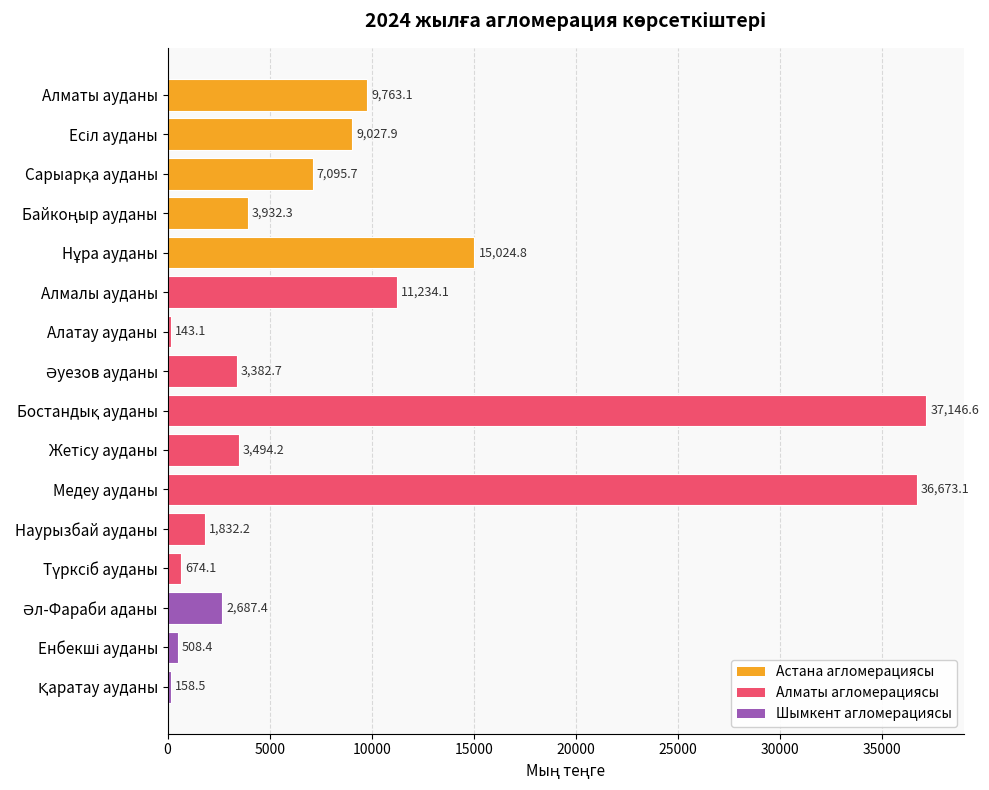

What is the label of the 6th bar from the top?

Алмалы ауданы